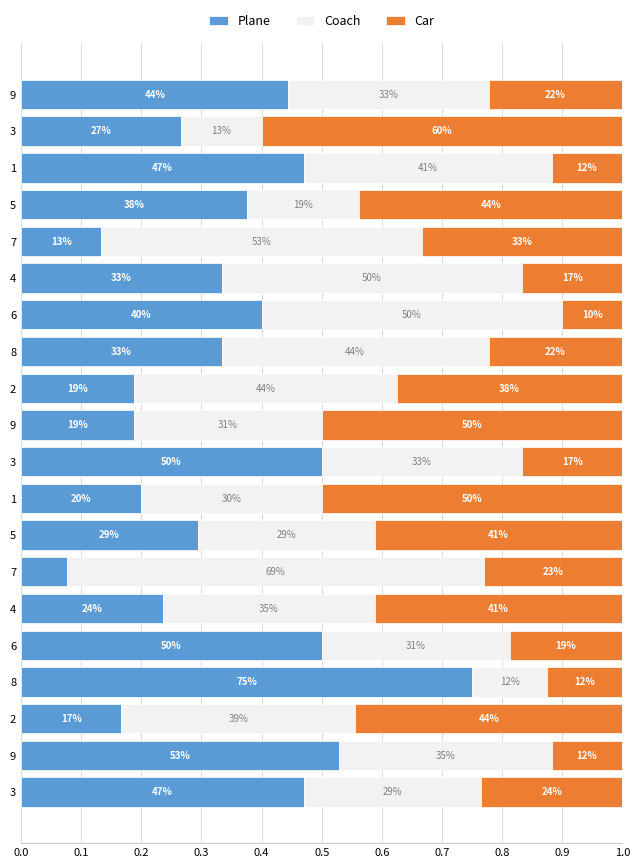

What is the value of the Coach bar at the 13th from the left?

0.3